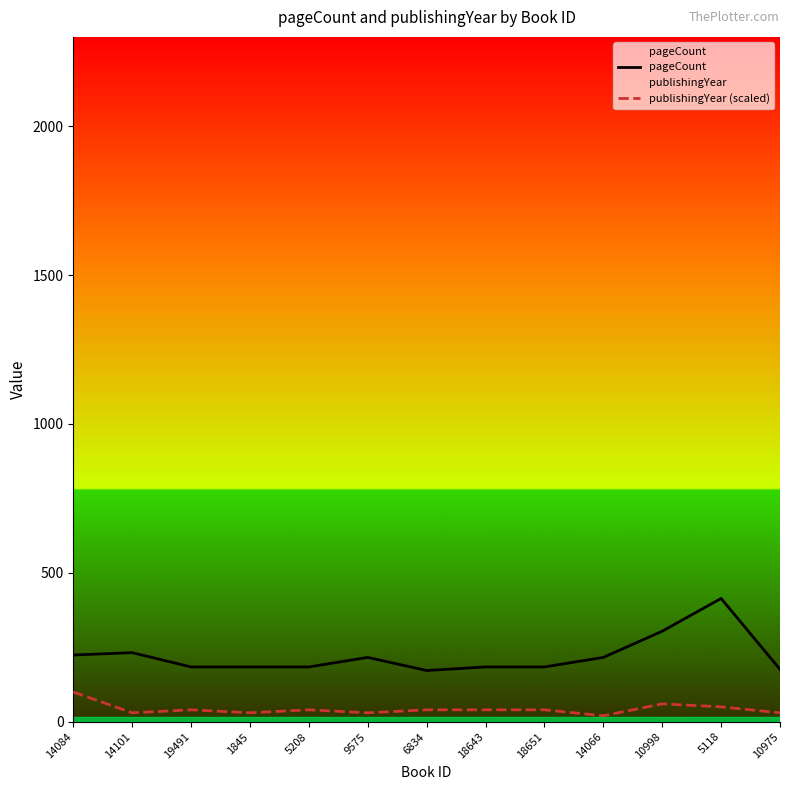

What is the total value across all series at 1845?

214